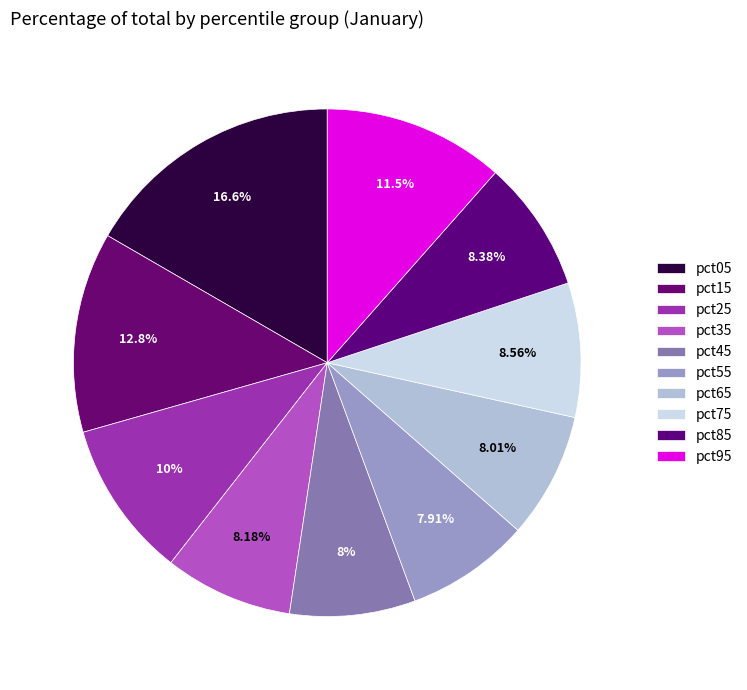

Rank the categories by value from highest to lowest.

pct05, pct15, pct95, pct25, pct75, pct85, pct35, pct65, pct45, pct55